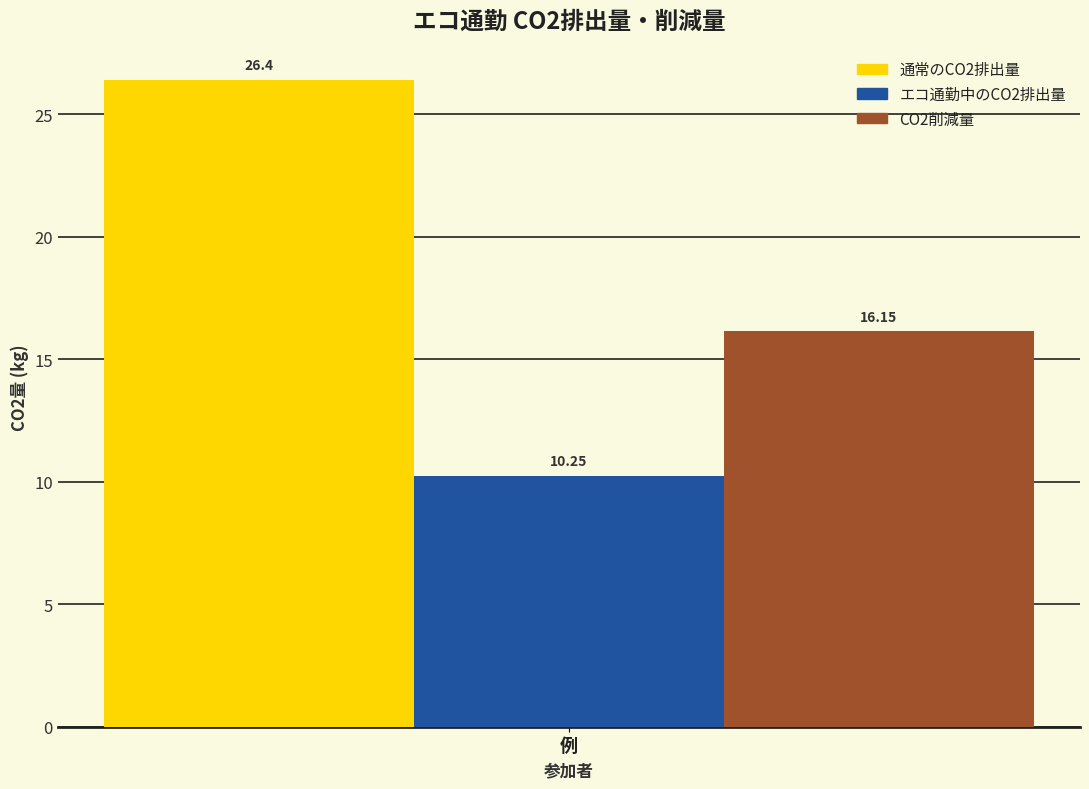

Rank the series by their average value, from lowest to highest.

エコ通勤中のCO2排出量, CO2削減量, 通常のCO2排出量